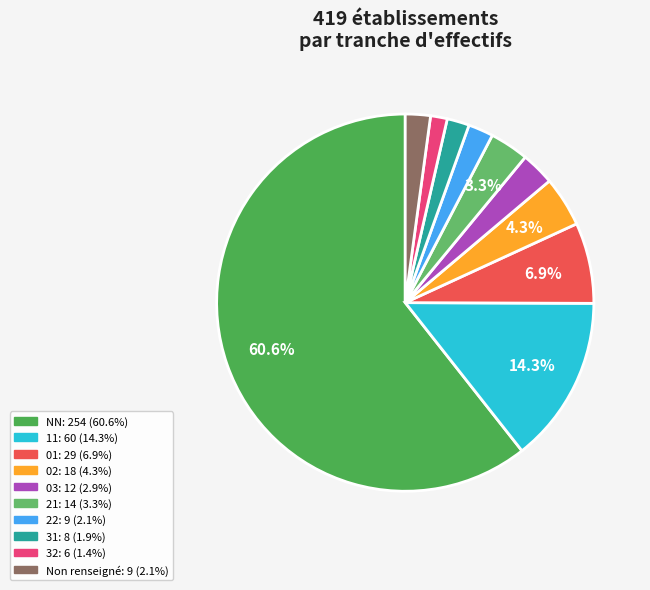

How many segments does this pie chart have?

10